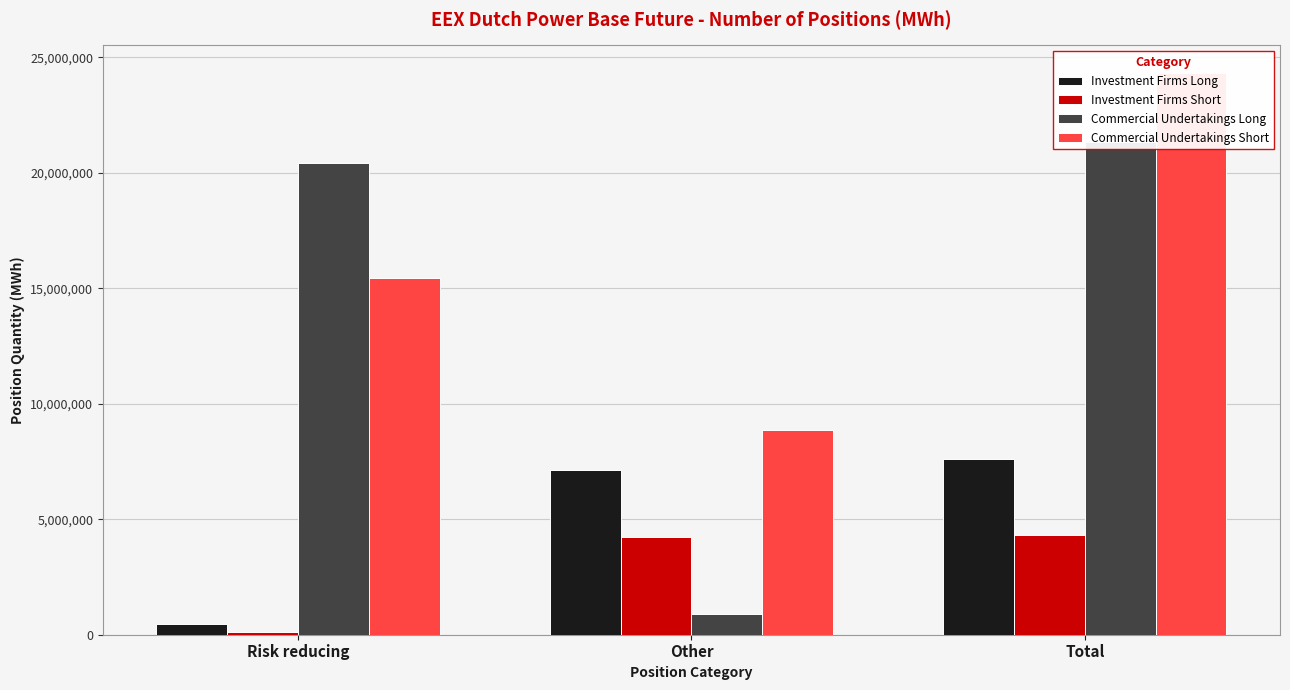

At which label does Investment Firms Long first exceed 7116542?

Total